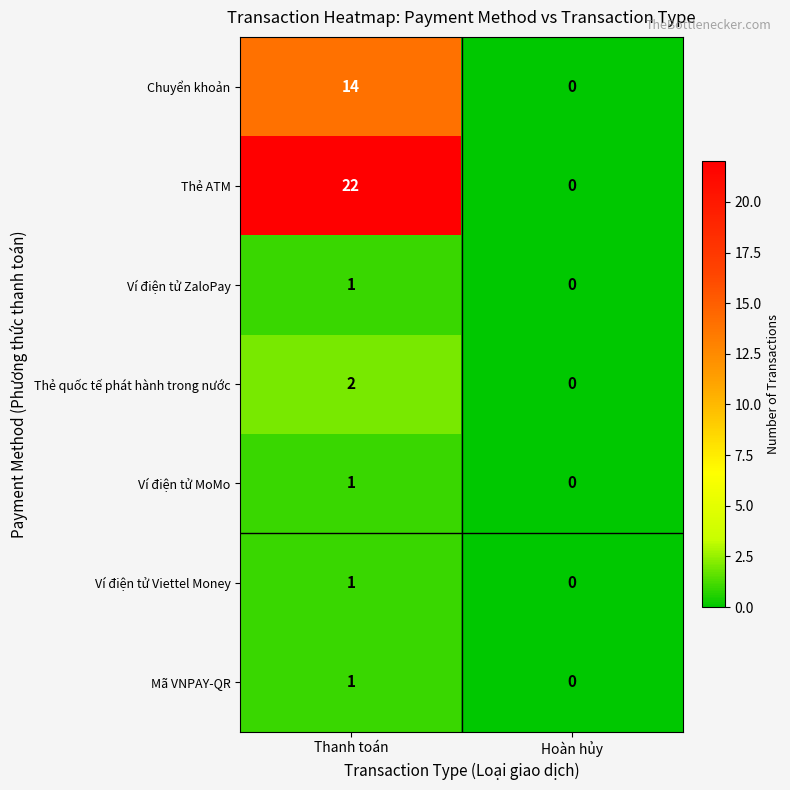

What is the difference between the Thẻ ATM values at Thanh toán and Hoàn hủy?

22